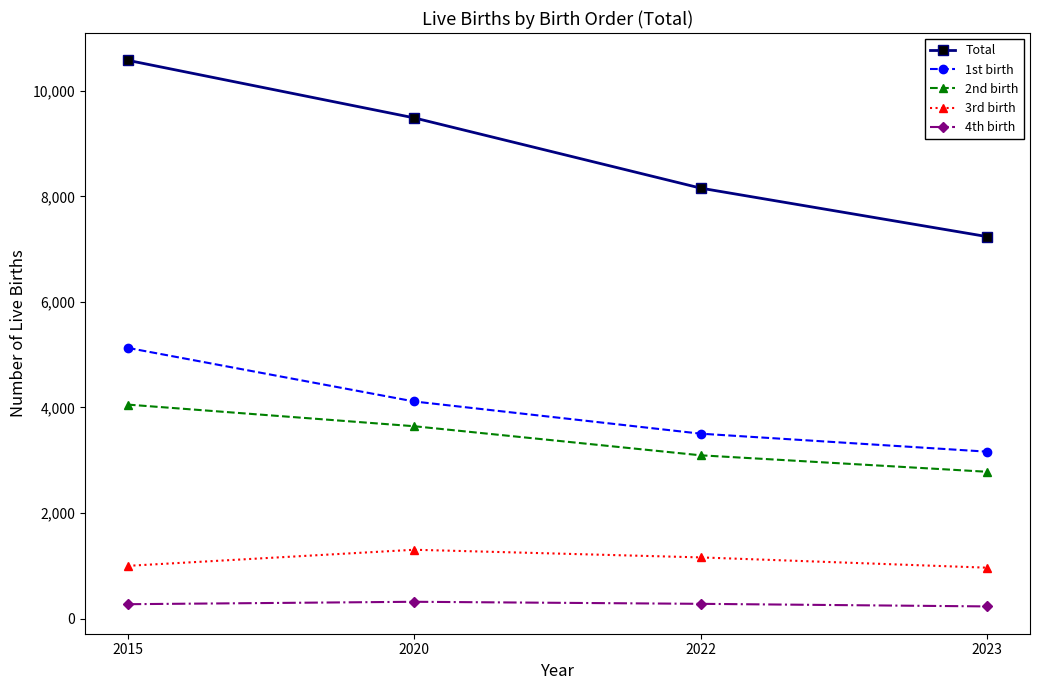

Rank the series by their maximum value, from highest to lowest.

Total, 1st birth, 2nd birth, 3rd birth, 4th birth